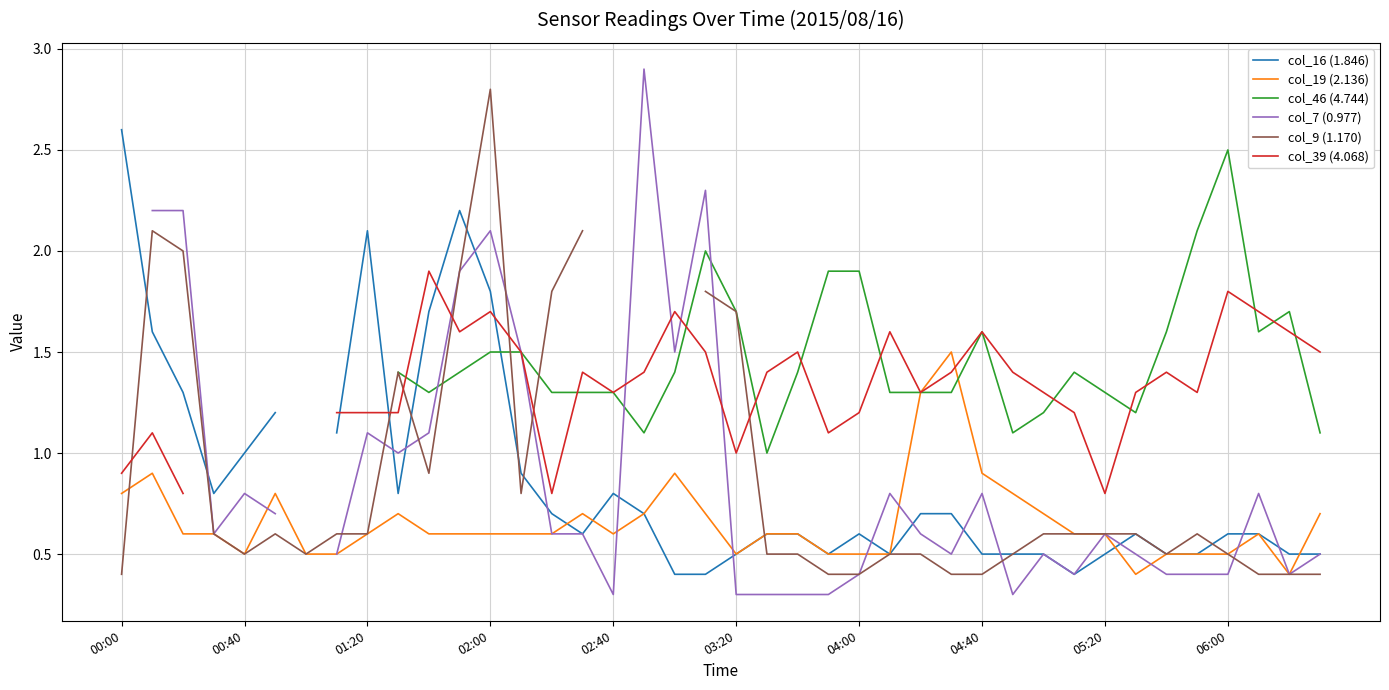

How many distinct data groups are displayed?

6